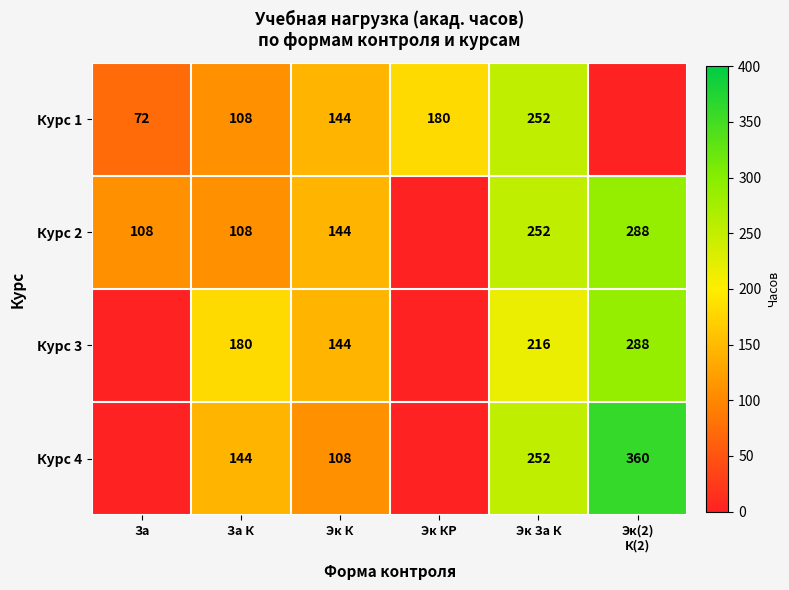

What is the spread (max minus min) of values at Эк К?

36